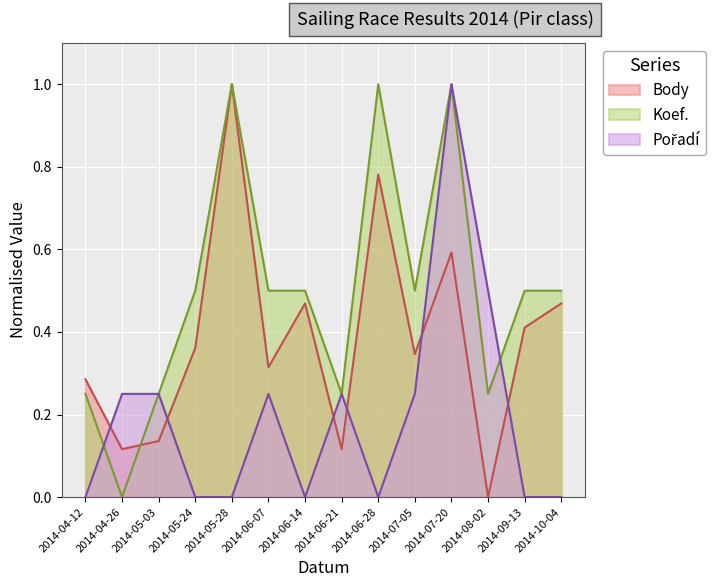

Reading left to right, transcribe all the data shown in this chart.

Body: 0.3	0.1	0.1	0.4	1.0	0.3	0.5	0.1	0.8	0.3	0.6	0.0	0.4	0.5
Koef.: 0.2	0.0	0.2	0.5	1.0	0.5	0.5	0.2	1.0	0.5	1.0	0.2	0.5	0.5
Pořadí: 0.0	0.2	0.2	0.0	0.0	0.2	0.0	0.2	0.0	0.2	1.0	0.5	0.0	0.0